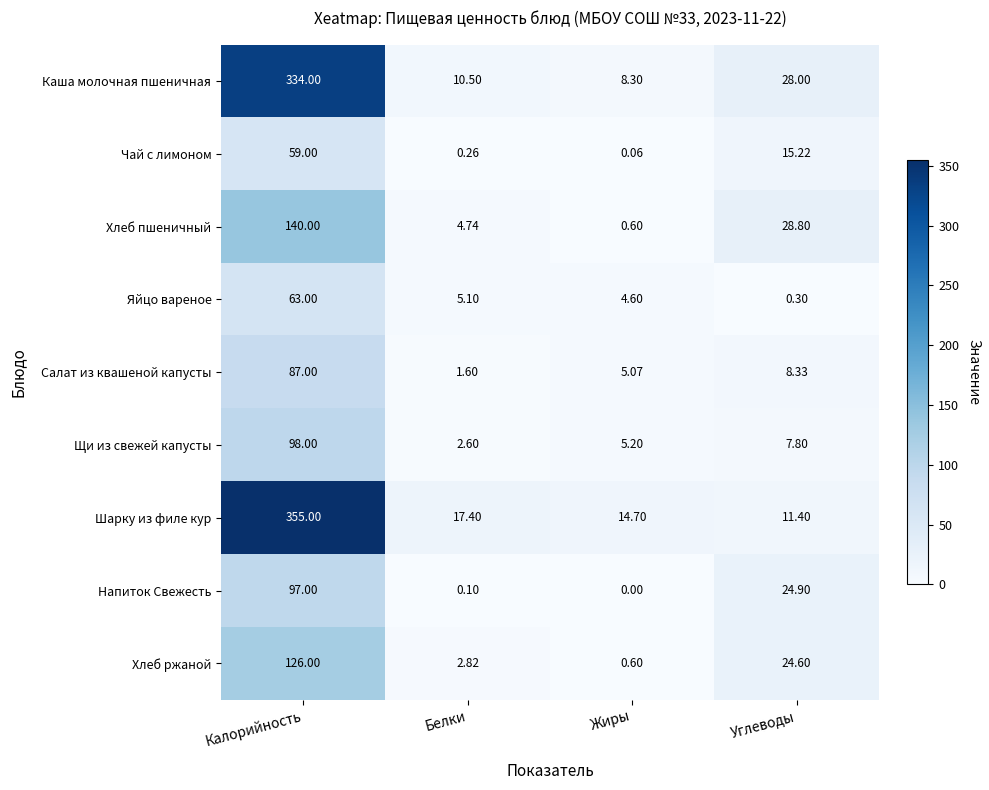

At which label is Каша молочная пшеничная closest to 171?

Углеводы